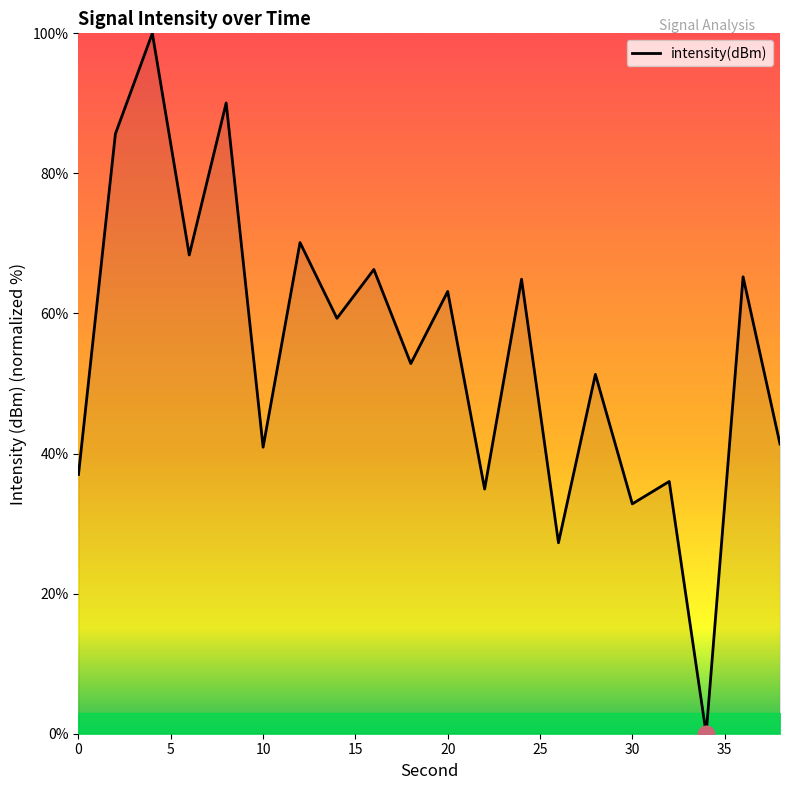

What is the maximum value shown in the chart?

100.0